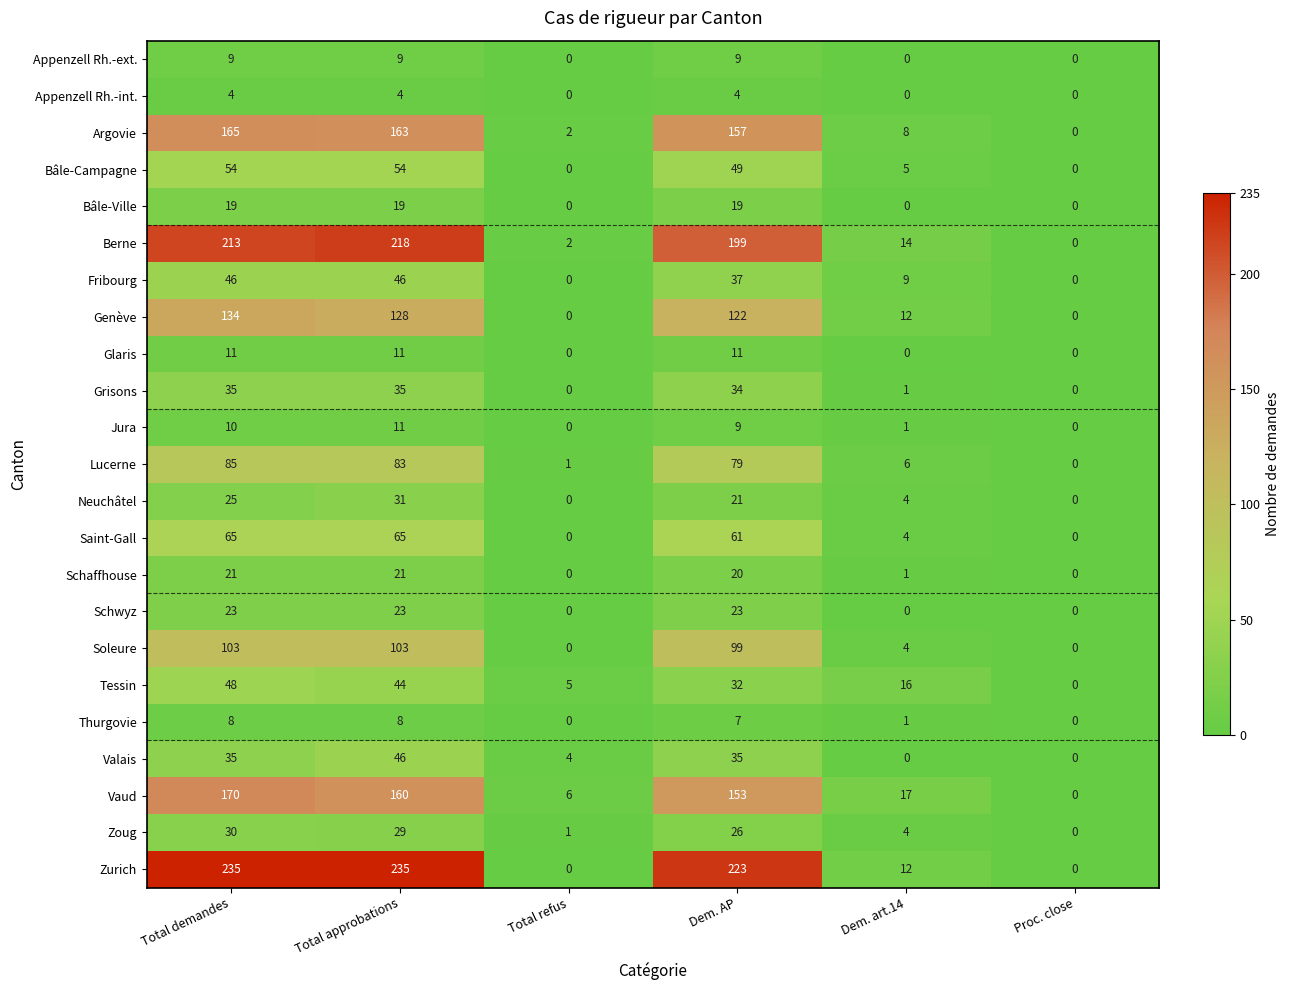

What is the maximum value shown in the chart?

235